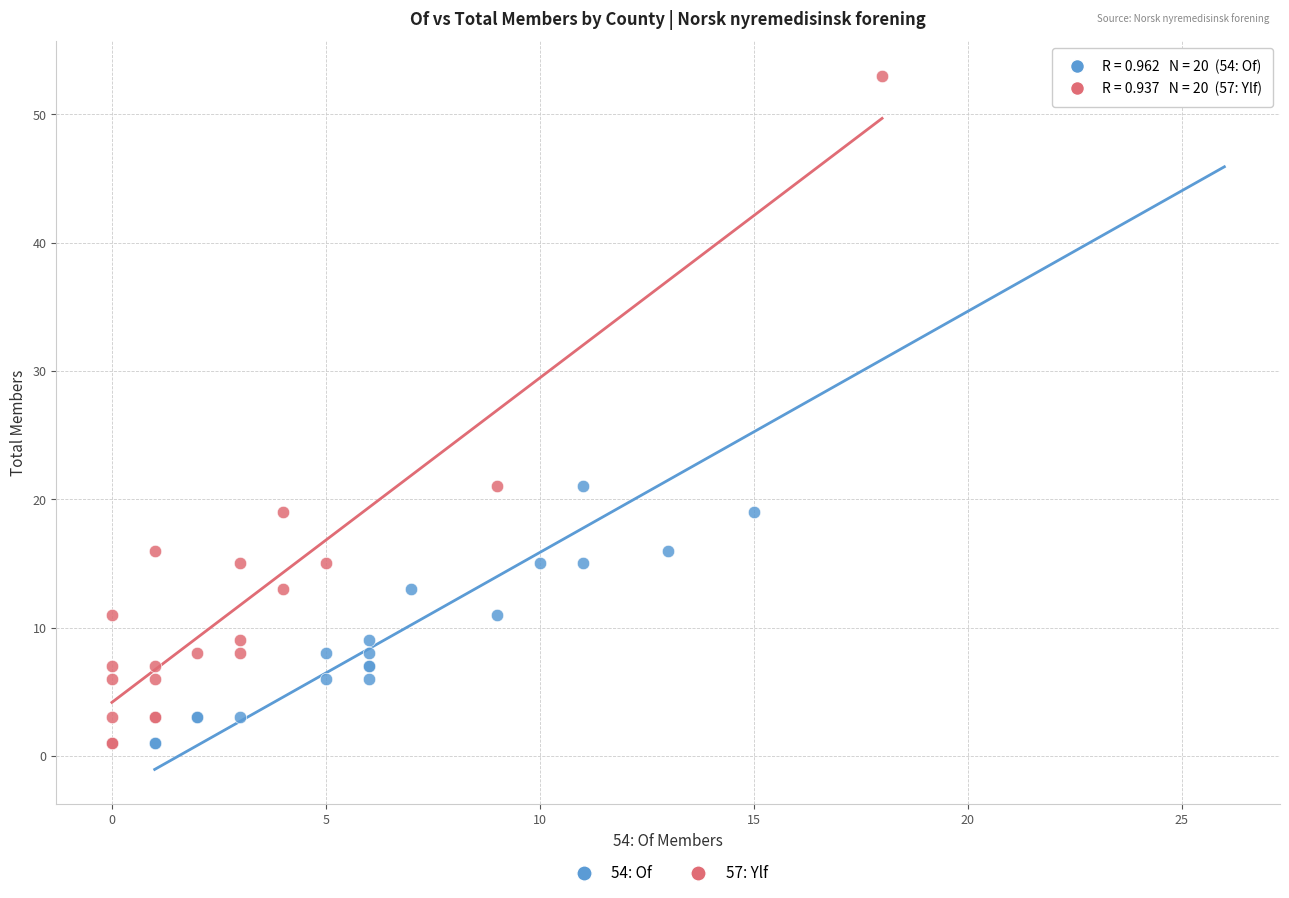

What are all the series names shown in the legend?

54: Of, 57: Ylf